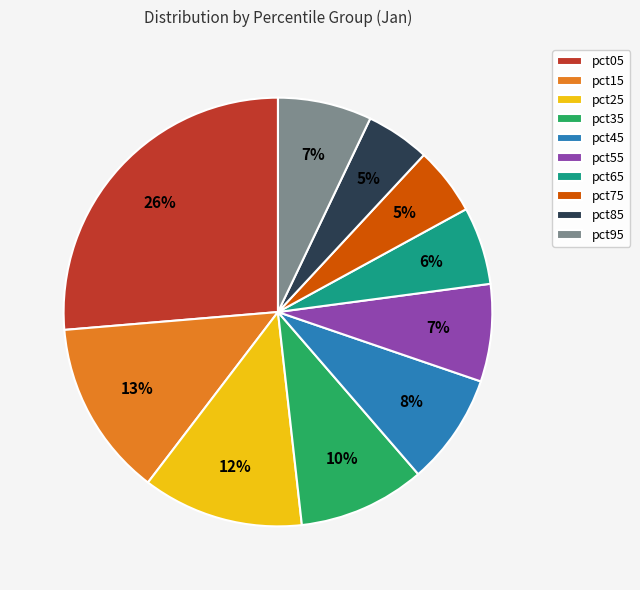

To the nearest percent, what portion does pct85 represent?

5%